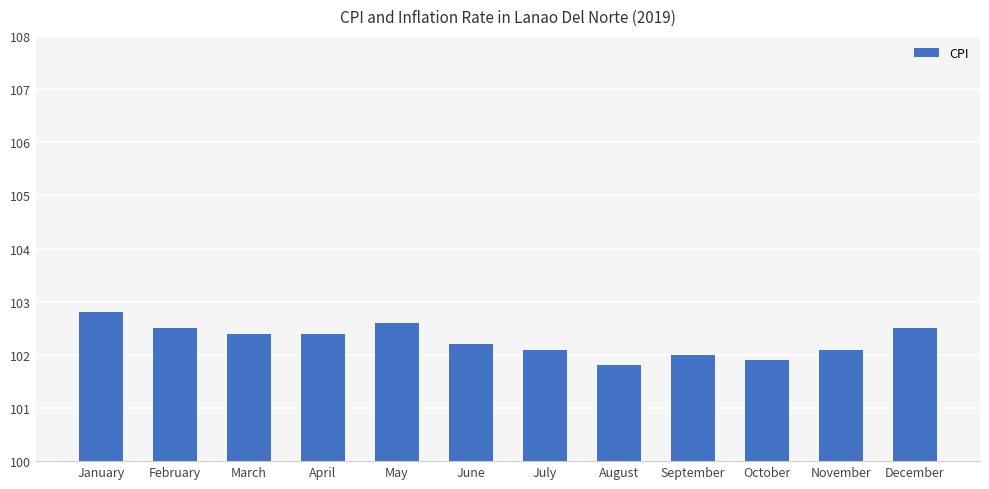

Where is the data nearest to the value 102?

September